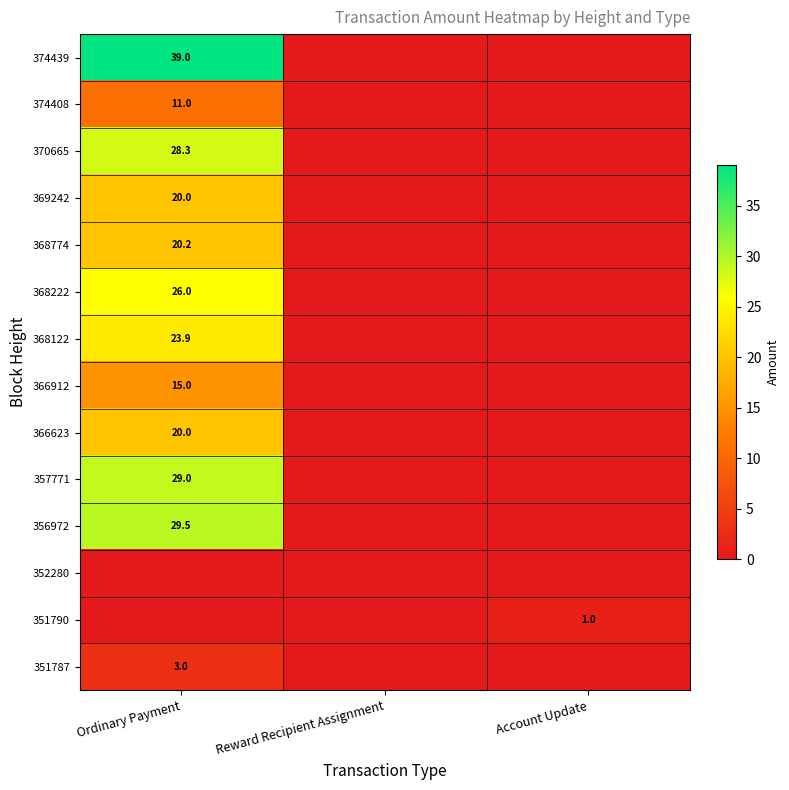

What is the spread (max minus min) of values at Account Update?

1.0